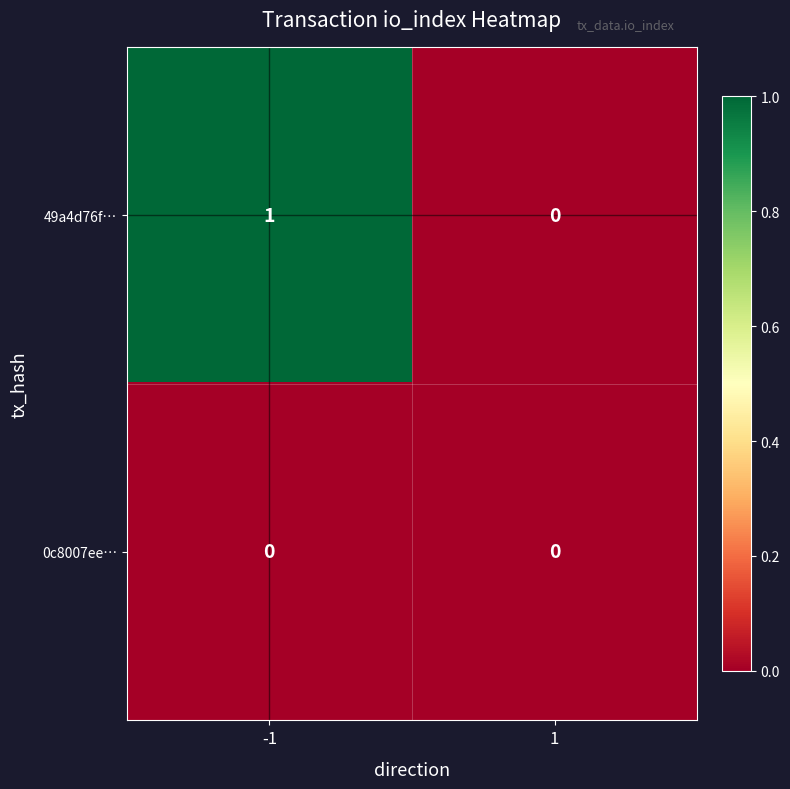

Reading left to right, what are all the values shown in this chart?

49a4d76f…: 1	0
0c8007ee…: 0	0